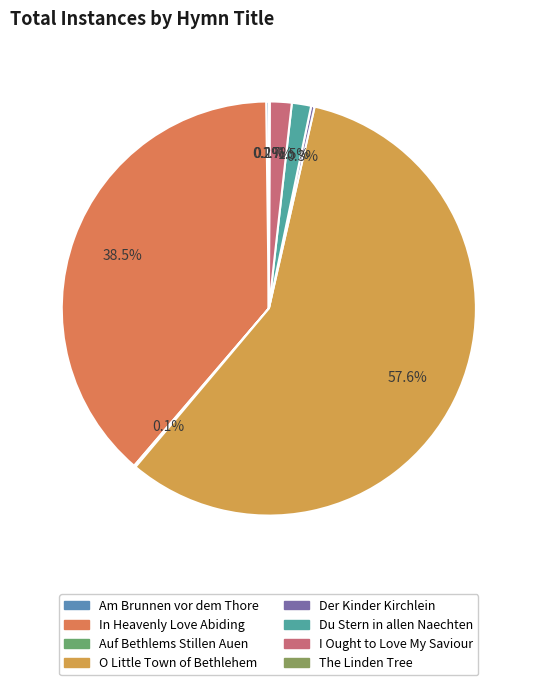

Between I Ought to Love My Saviour and The Linden Tree, which is larger?

I Ought to Love My Saviour